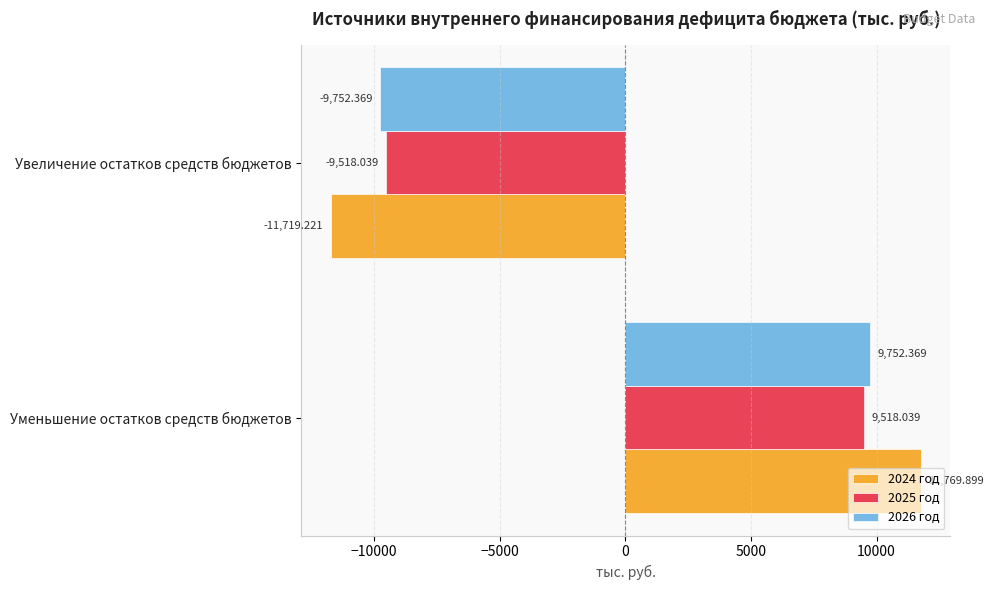

Which series has the widest spread of values?

2024 год